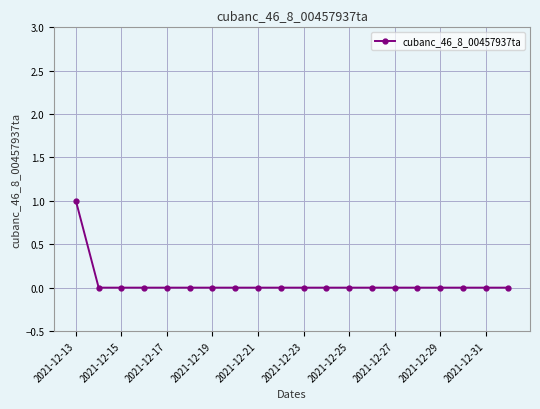

Reading right to left, list all the values displayed in this chart.

0	0	0	0	0	0	0	0	0	0	0	0	0	0	0	0	0	0	0	1